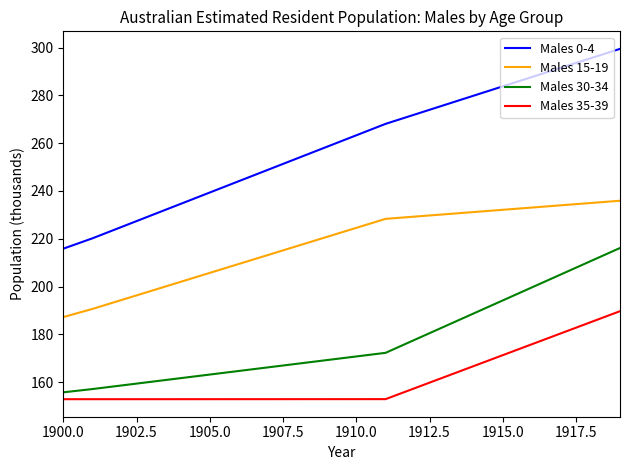

Which series has the largest total across all categories?

Males 0-4